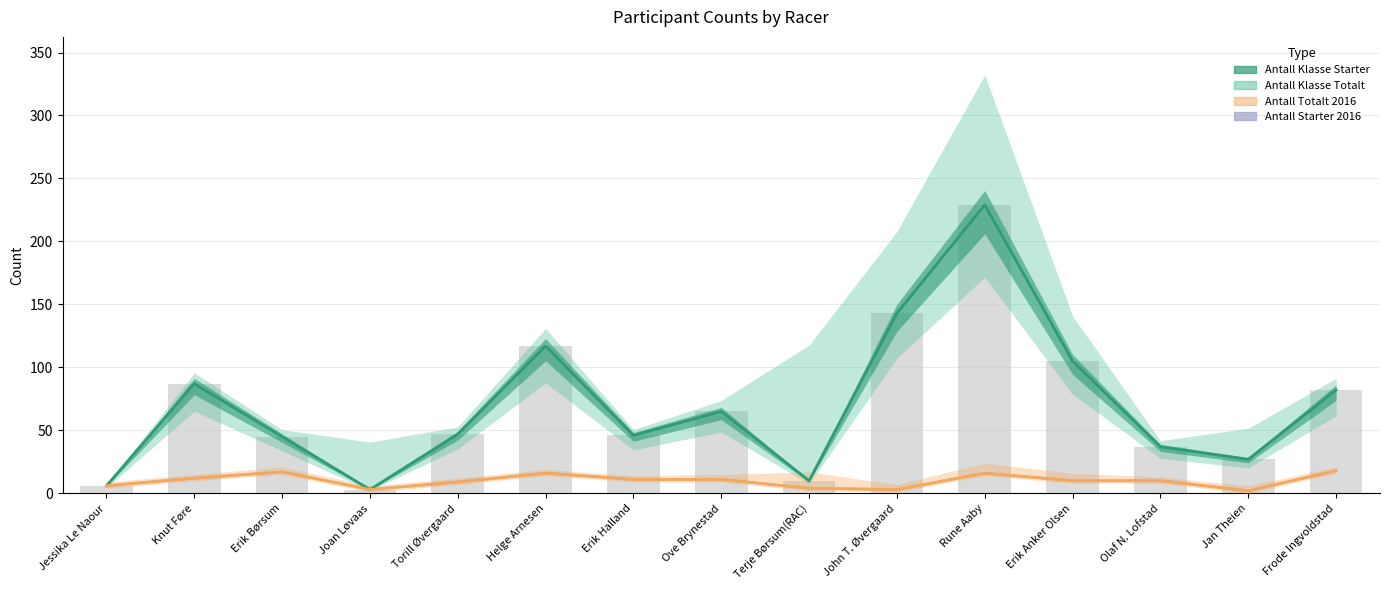

Reading right to left, transcribe all the data shown in this chart.

Antall Starter 2016: 18	2	10	10	16	3	4	11	11	16	9	3	17	12	6
Antall Klasse Starter: 82	27	37	105	229	143	10	65	46	117	47	3	45	87	6